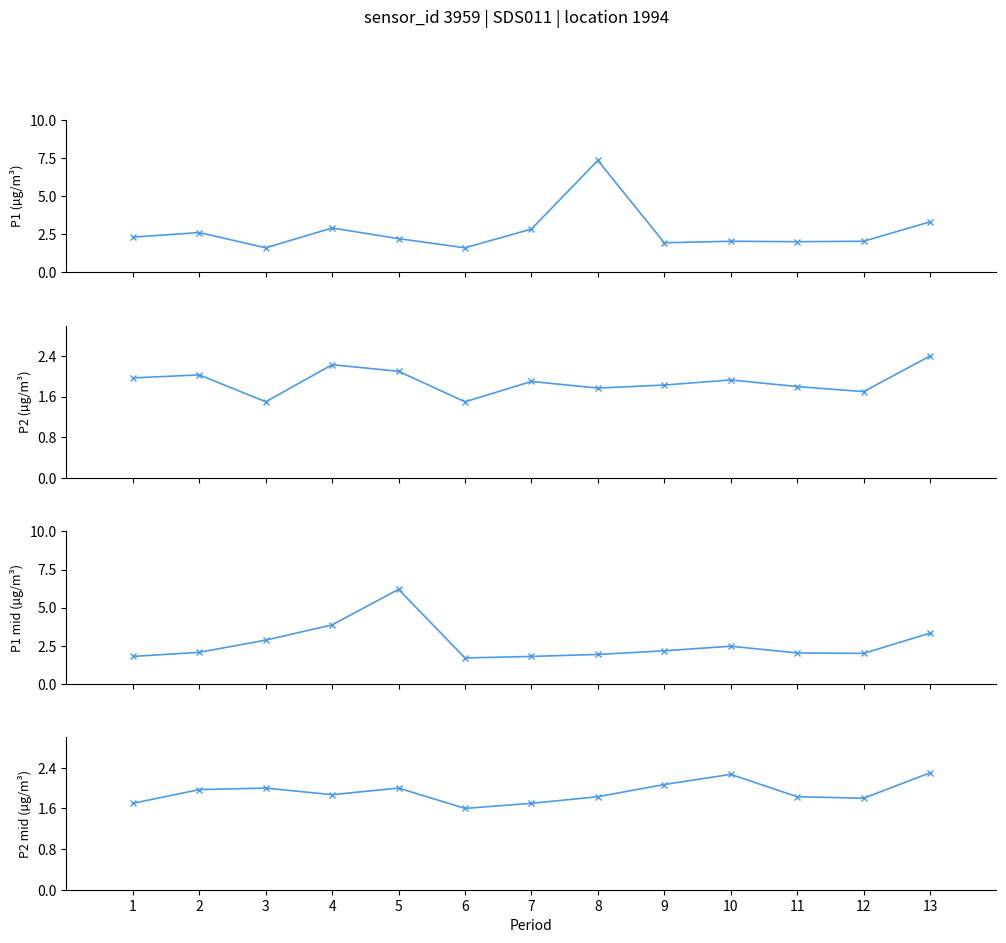

Reading left to right, list all the values displayed in this chart.

P1: 2.3	2.6	1.6	2.9	2.2	1.6	2.8	7.3	1.9	2.0	2.0	2.0	3.3
P2: 2.0	2.0	1.5	2.2	2.1	1.5	1.9	1.8	1.8	1.9	1.8	1.7	2.4
P1_mid: 1.8	2.1	2.9	3.9	6.2	1.7	1.8	1.9	2.2	2.5	2.0	2.0	3.3
P2_mid: 1.7	2.0	2.0	1.9	2.0	1.6	1.7	1.8	2.1	2.3	1.8	1.8	2.3